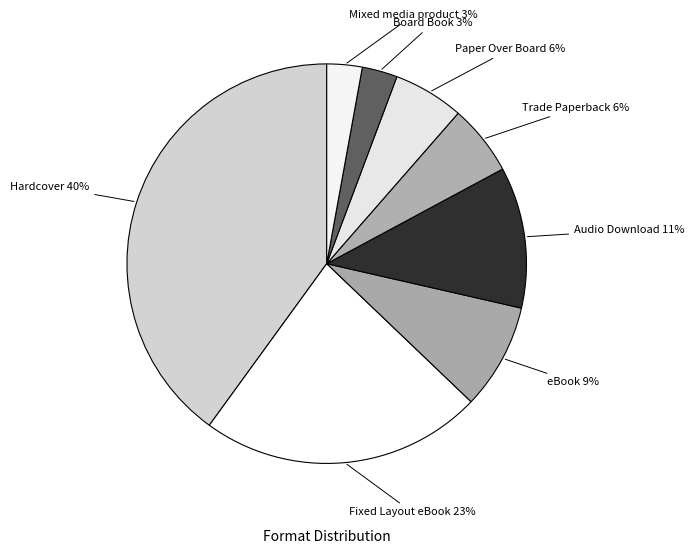

Is the sum of Fixed Layout eBook and Hardcover greater than half?

Yes